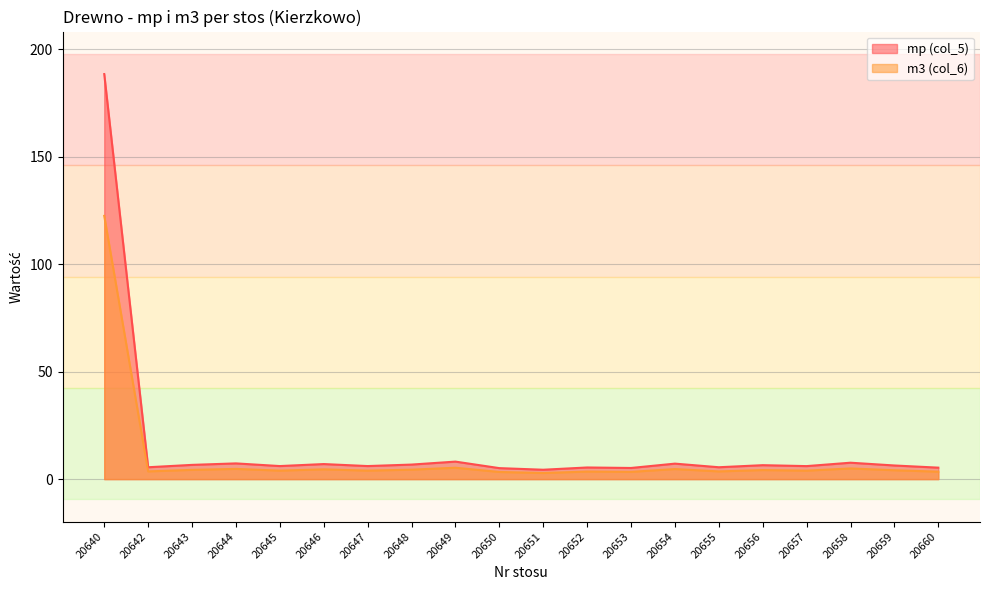

How many lines are shown in the chart?

2